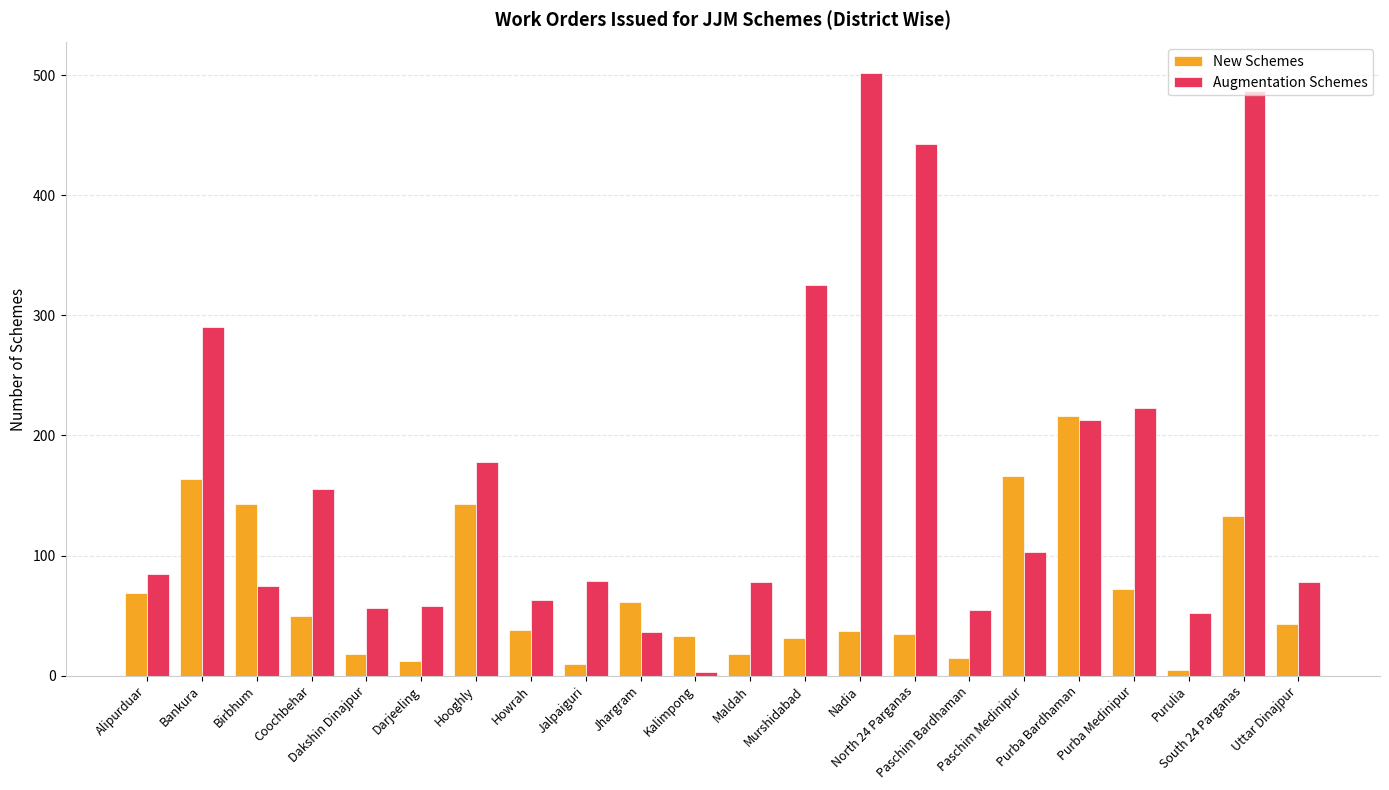

What is the highest value of the New Schemes series?

216